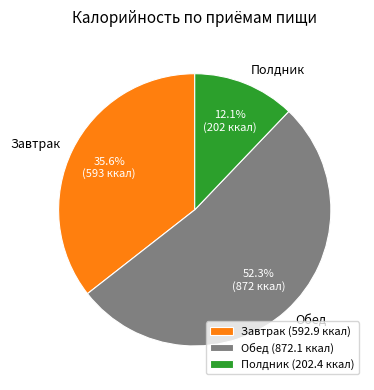

How many slices are in this pie chart?

3